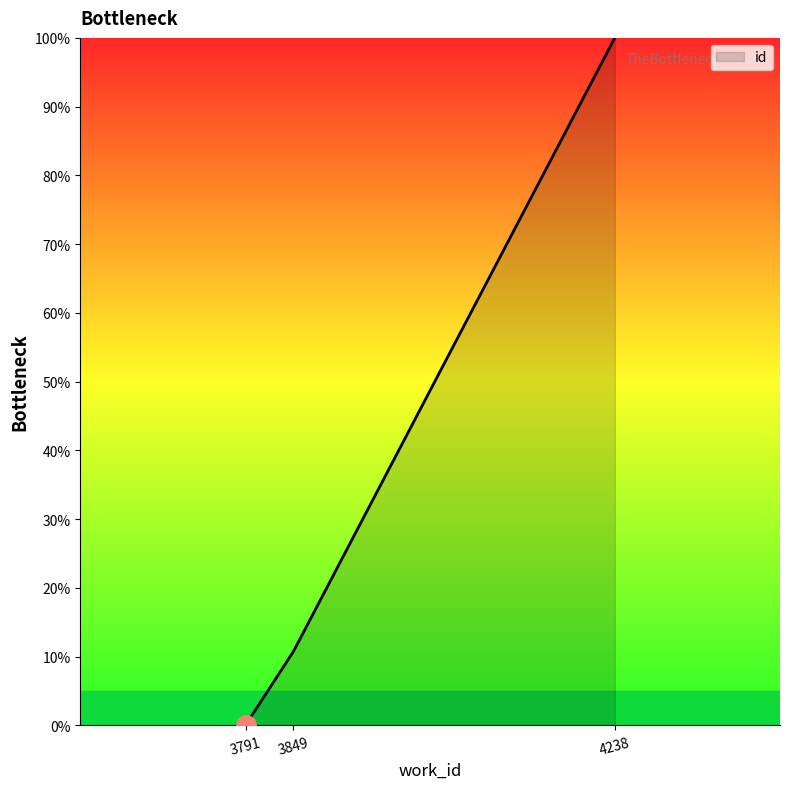

Is it true that the value at 4238 is 22.4?

False